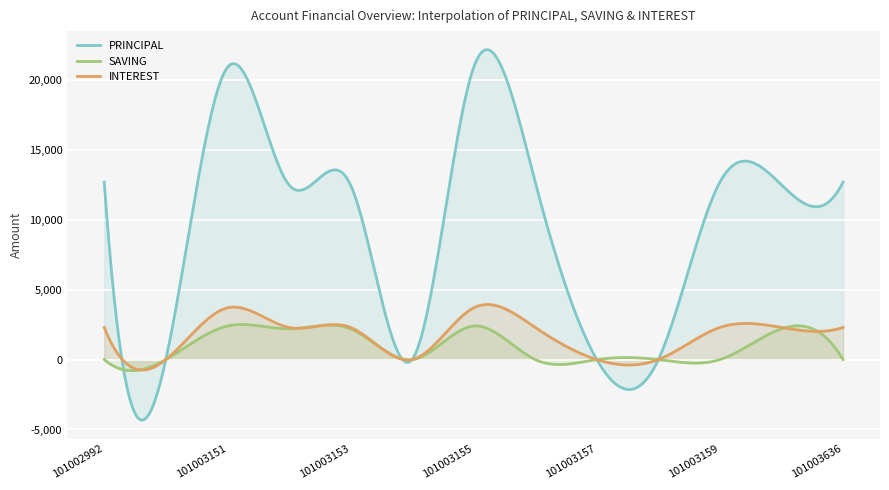

Between 101003152 and 101003151, which is larger?

101003151